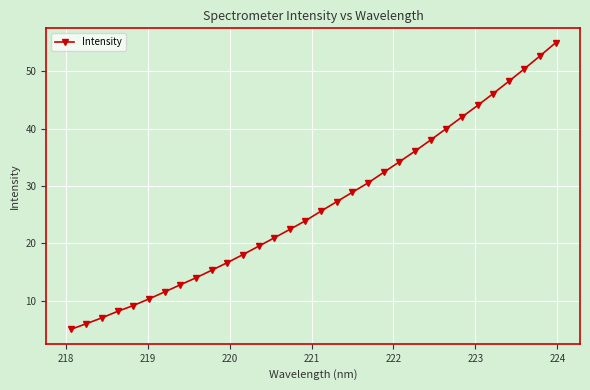

What is the smallest value displayed?

5.0